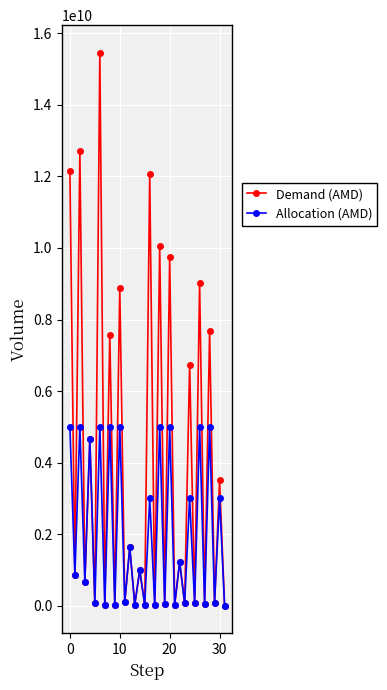

At how many categories does at least one series exceed 7885844410?

8